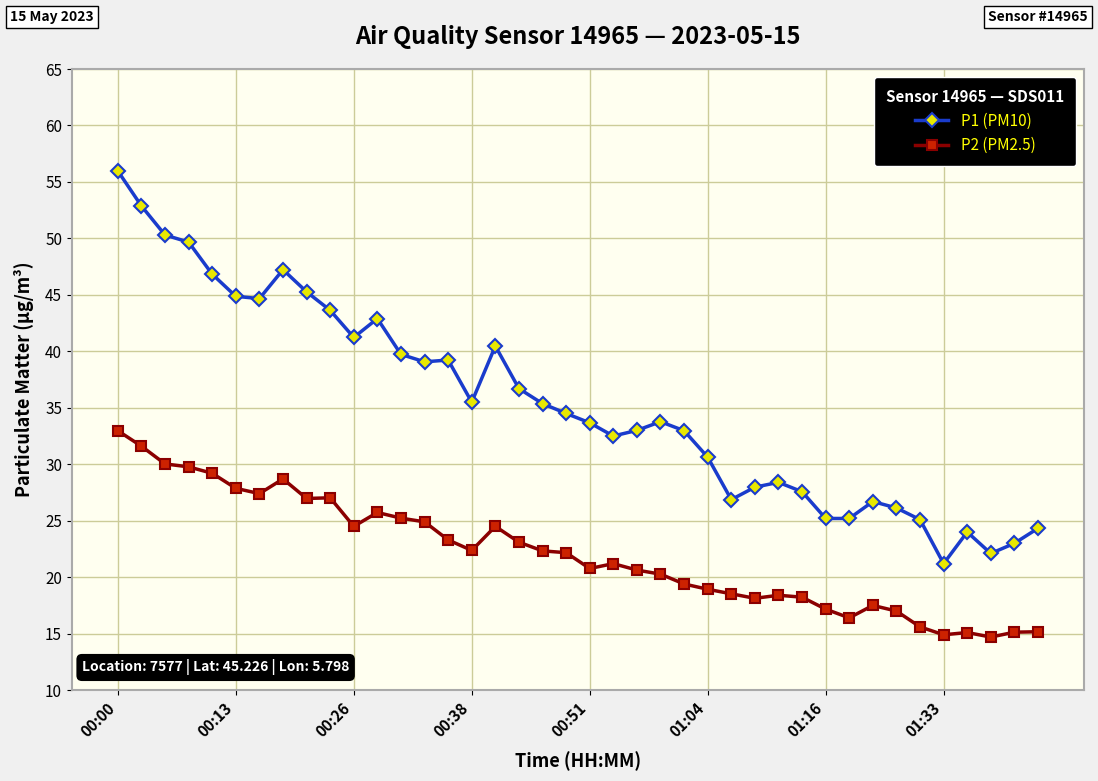

Which series has the largest range (max minus min)?

P1 (PM10)